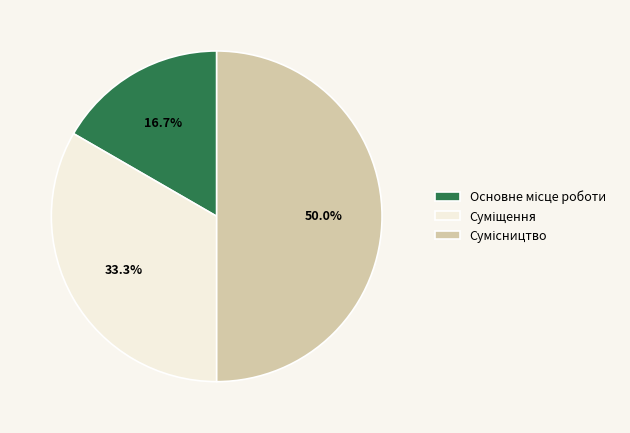

How many segments does this pie chart have?

3